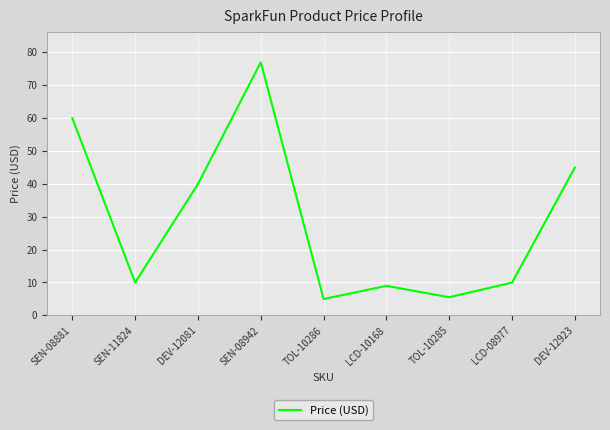

Which has a higher value, DEV-12081 or SEN-08881?

SEN-08881